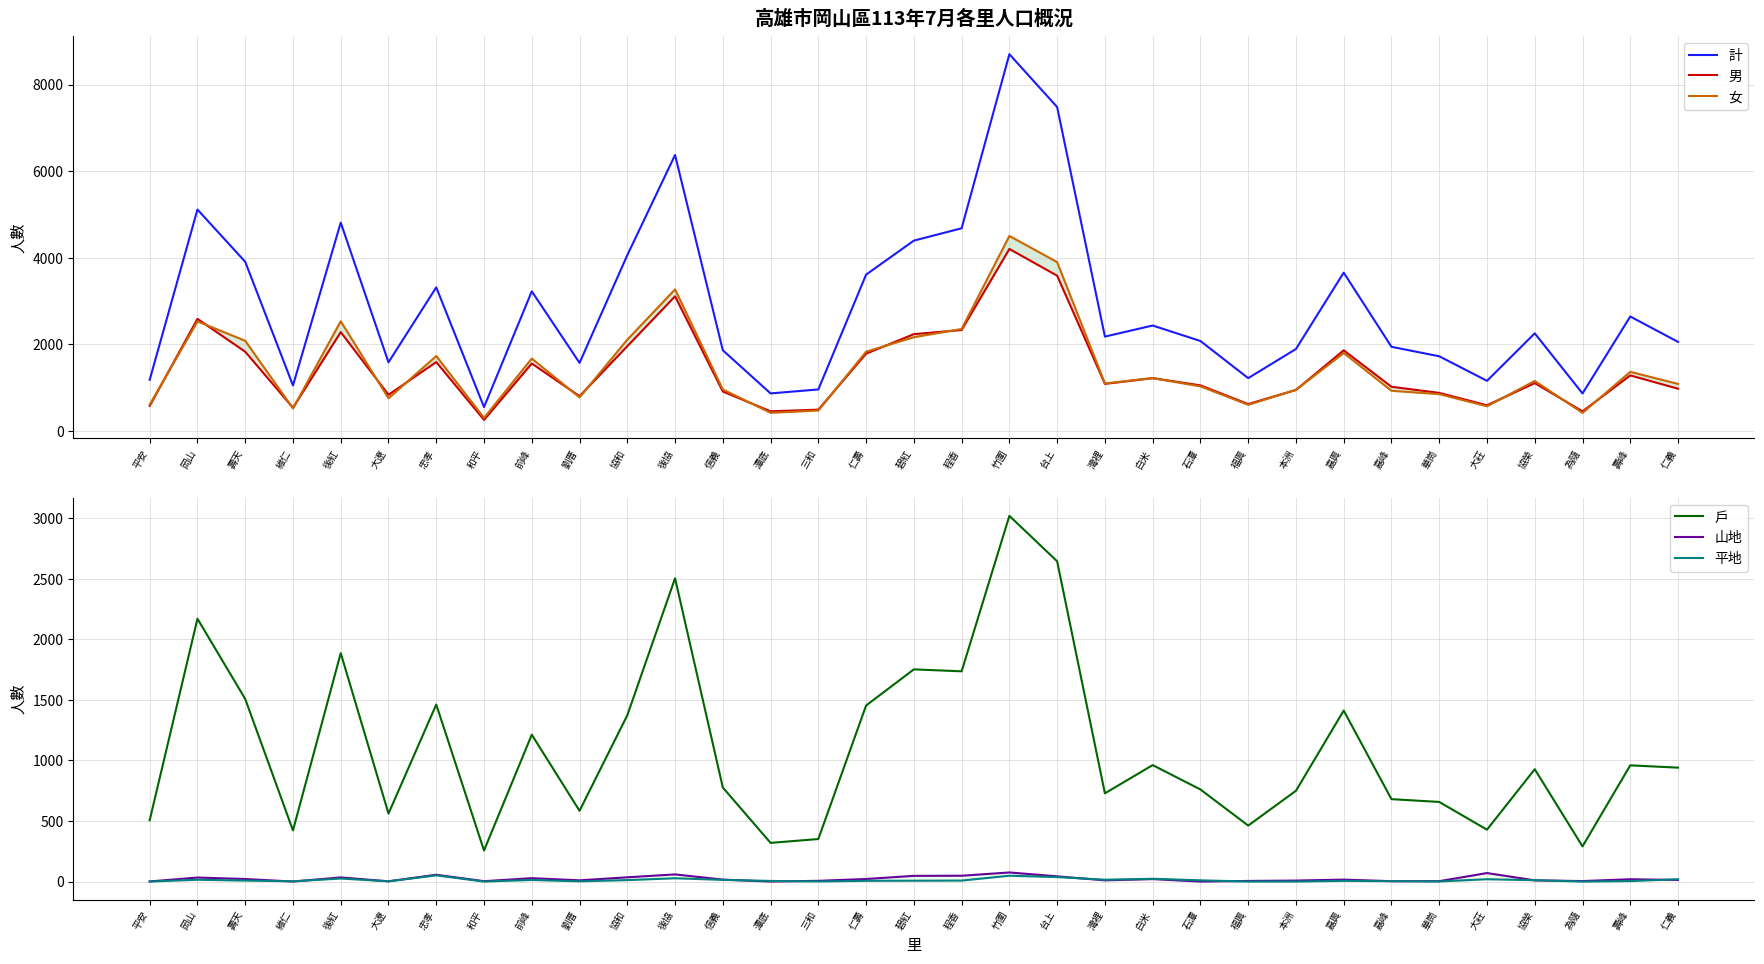

What are all the series names shown in the legend?

計, 男, 女, 戶, 山地, 平地